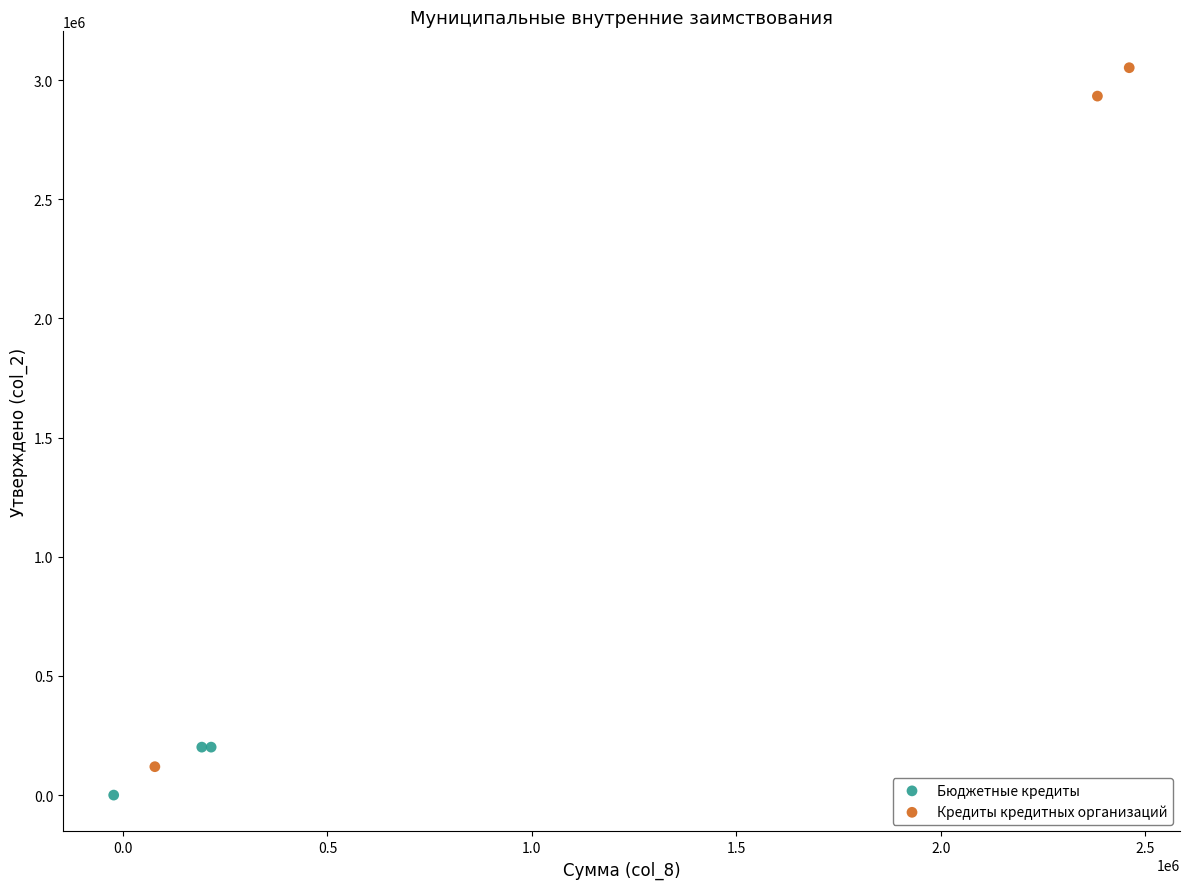

What are all the series names shown in the legend?

Бюджетные кредиты, Кредиты кредитных организаций